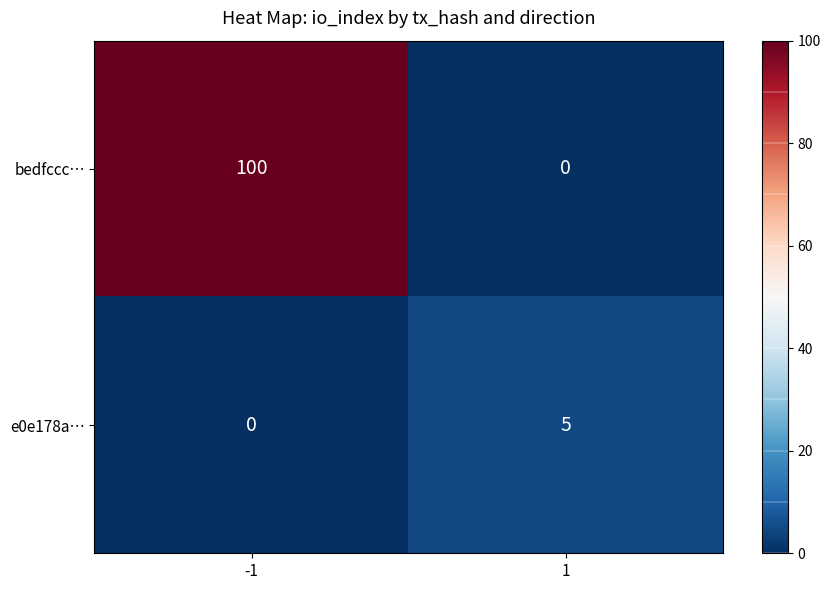

What is the difference between the e0e178a… values at -1 and 1?

5